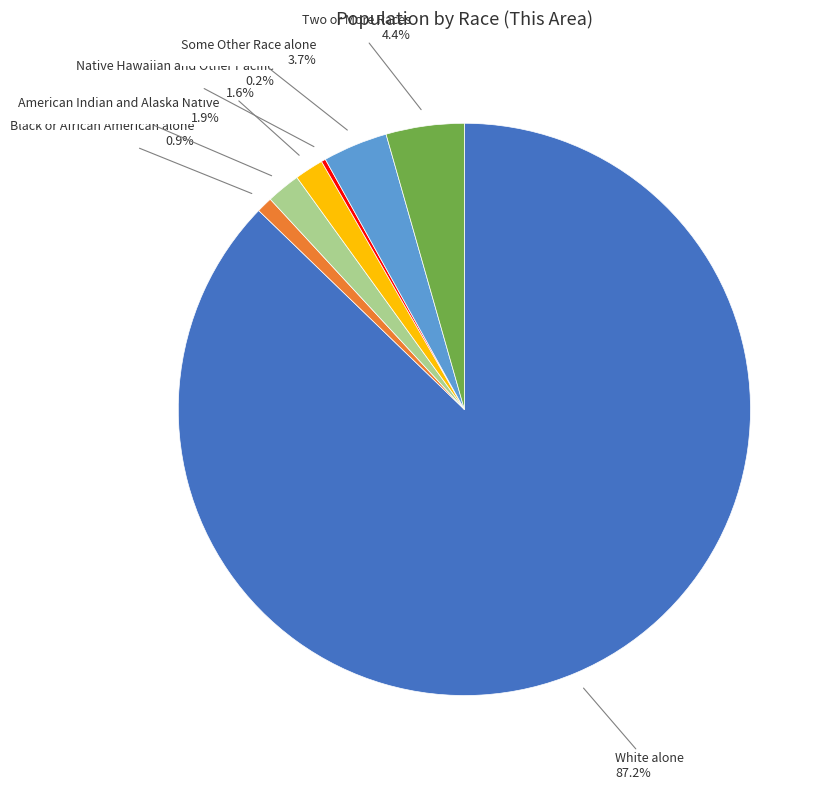

Is the sum of Black or African American alone and American Indian and Alaska Native greater than half?

No